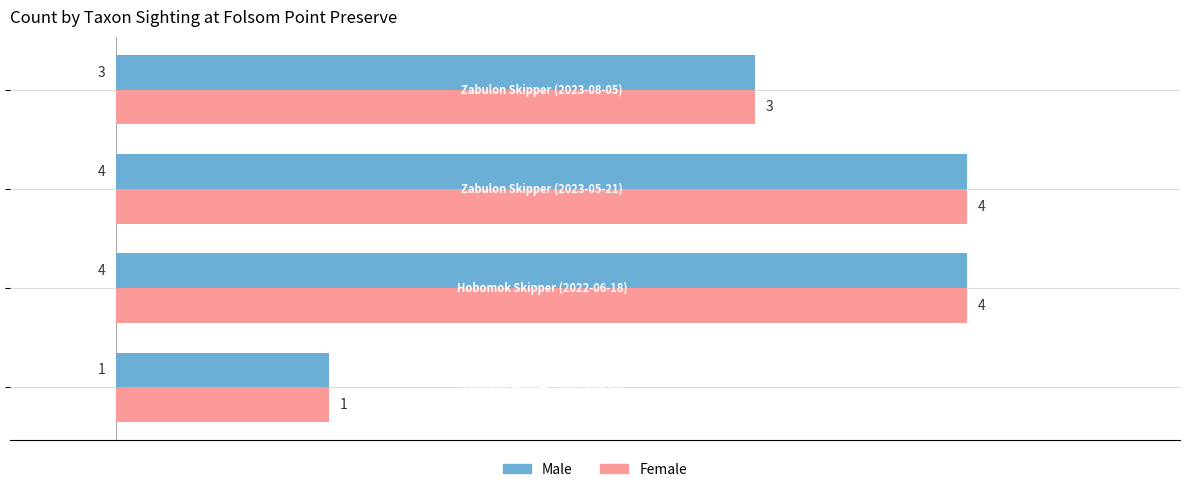

What is the difference between the second highest and minimum values in the Female series?

3